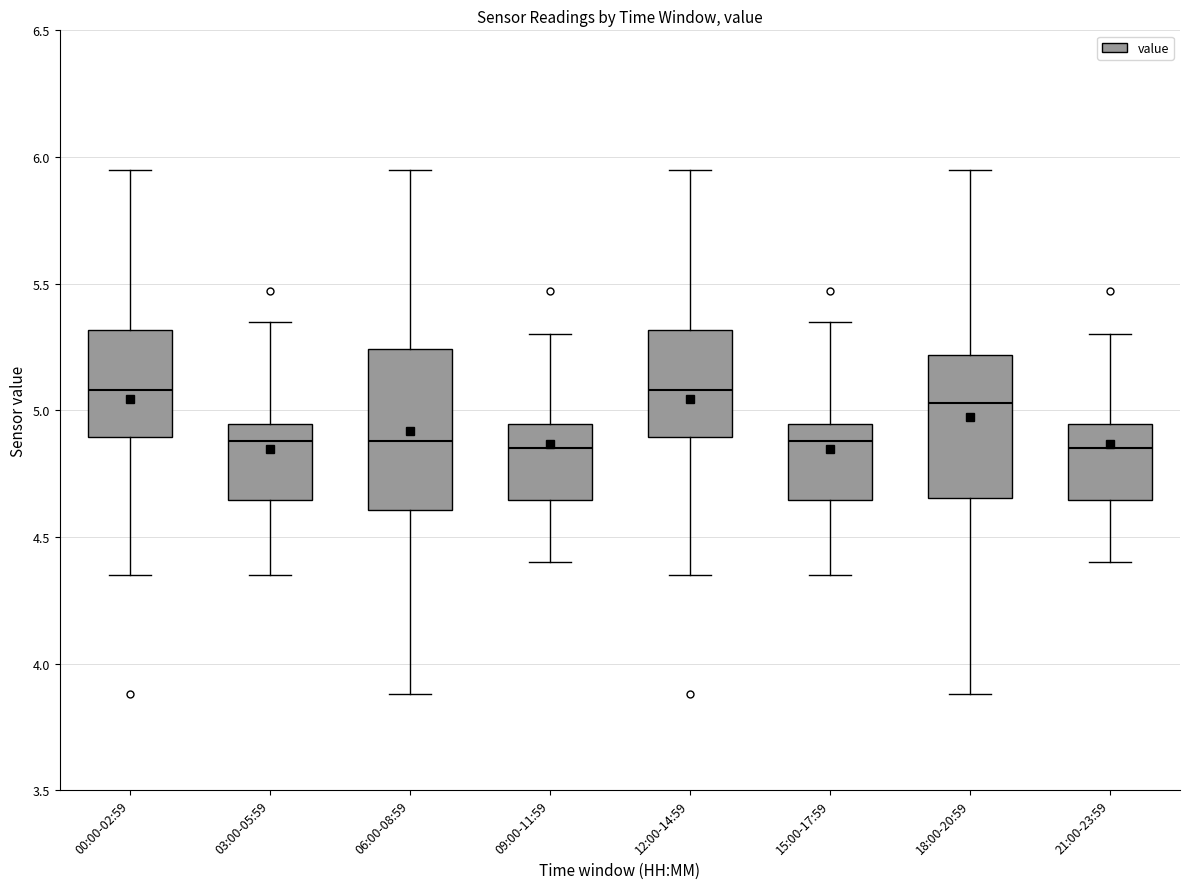

Where does the lower whisker of the box for 21:00-23:59 end on the y-axis? The values are not printed on the chart, so give them approximately, as read against the axis.

4.40